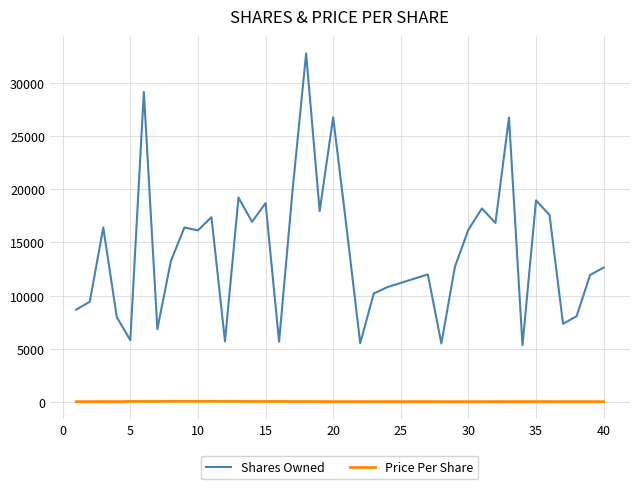

Is this an area chart (filled region under the line)?

No